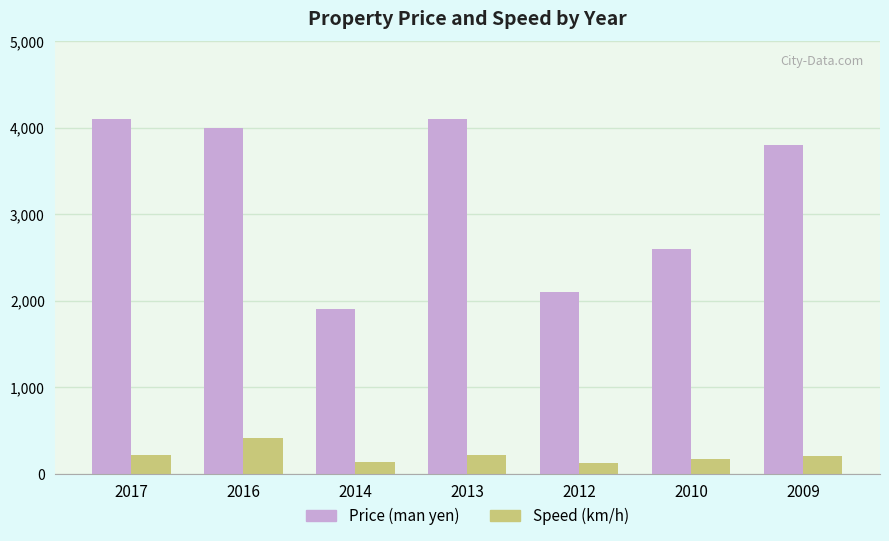

Between 2014 and 2009, which series saw the biggest shift?

Price (man yen)